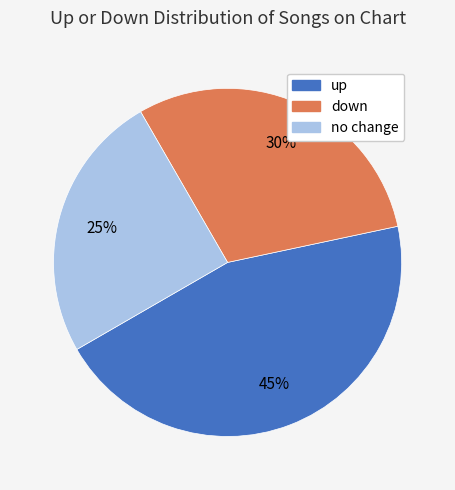

Combined, do no change and down account for over 50%?

Yes